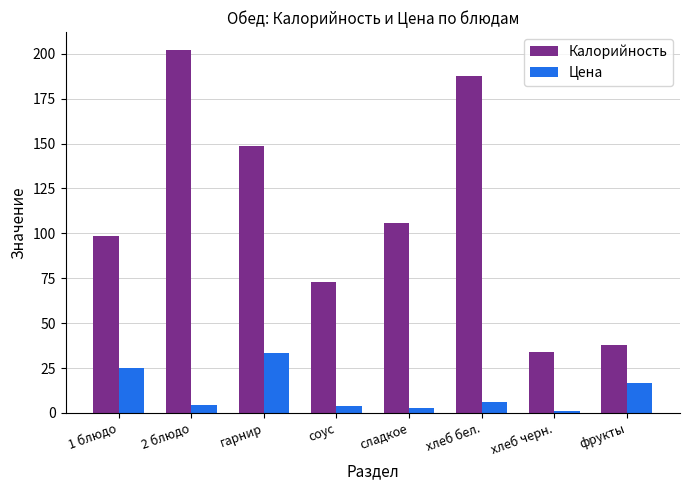

Rank the series by their average value, from highest to lowest.

Калорийность, Цена